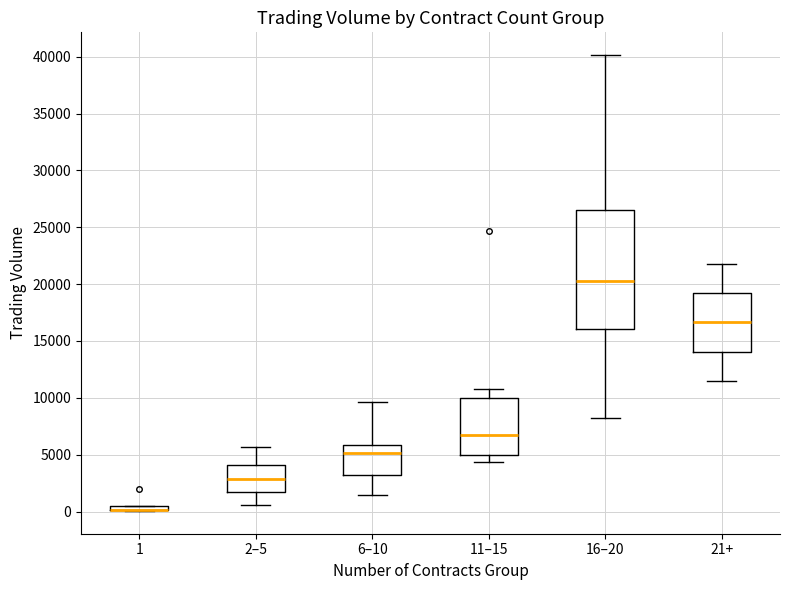

Which box is the tallest, from its lower edge to its upper edge?

16–20